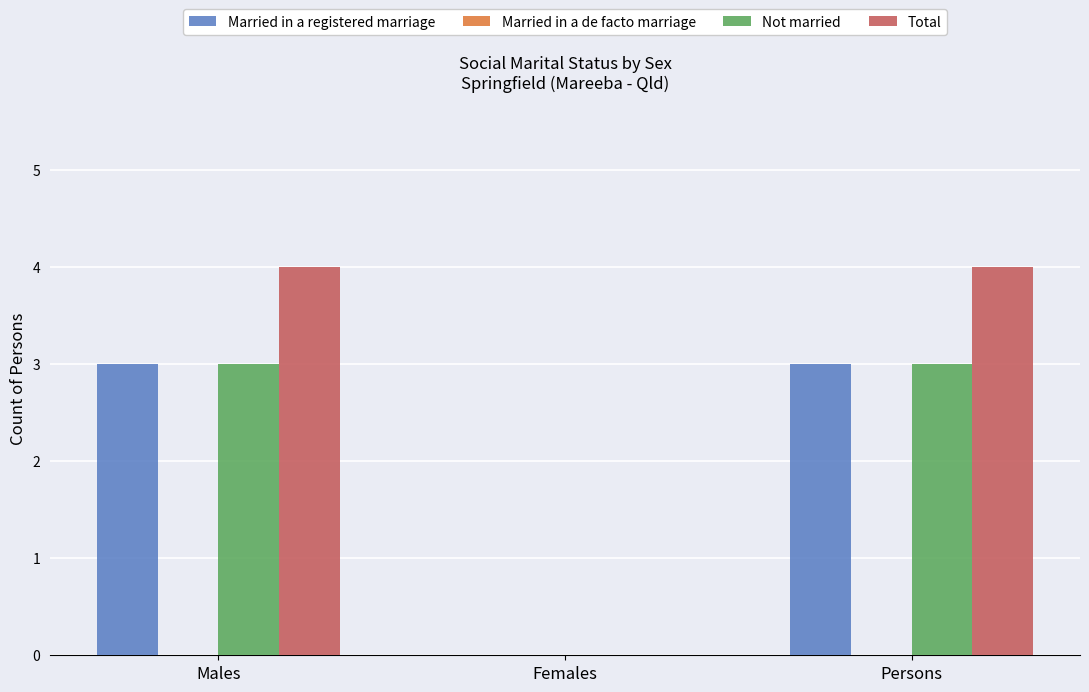

Which series changed the most between Females and Persons?

Total